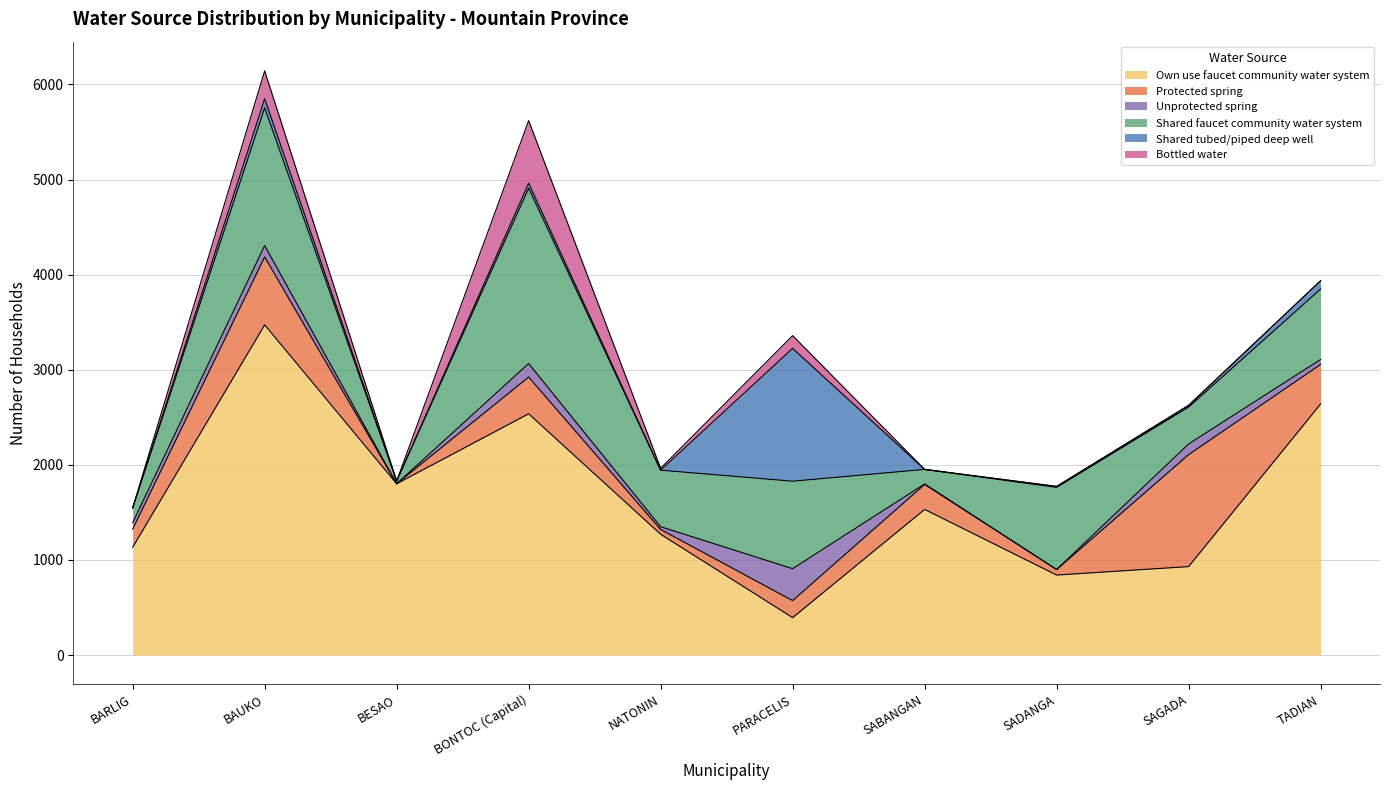

Is it true that Unprotected spring equals 5 at SABANGAN?

True